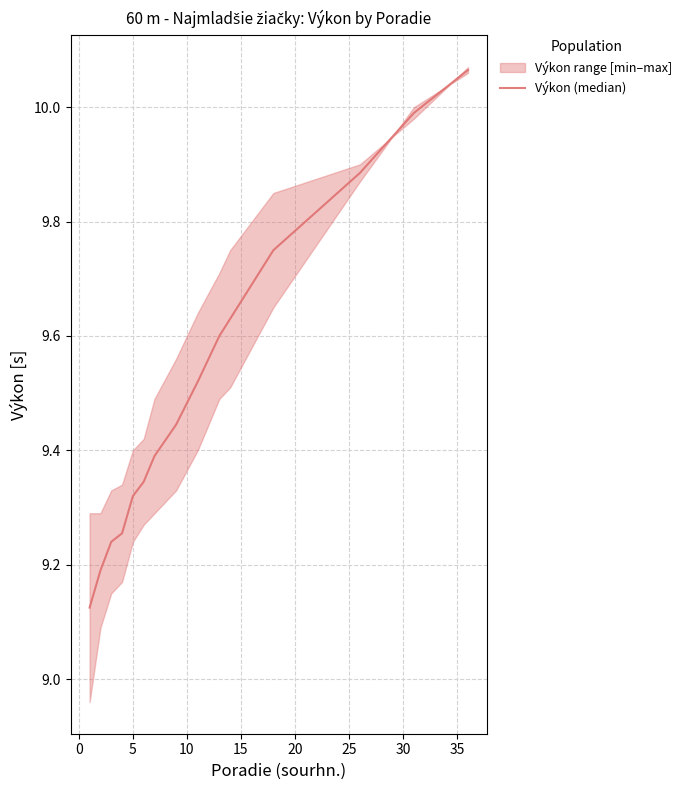

How many categories are shown in the chart?

15